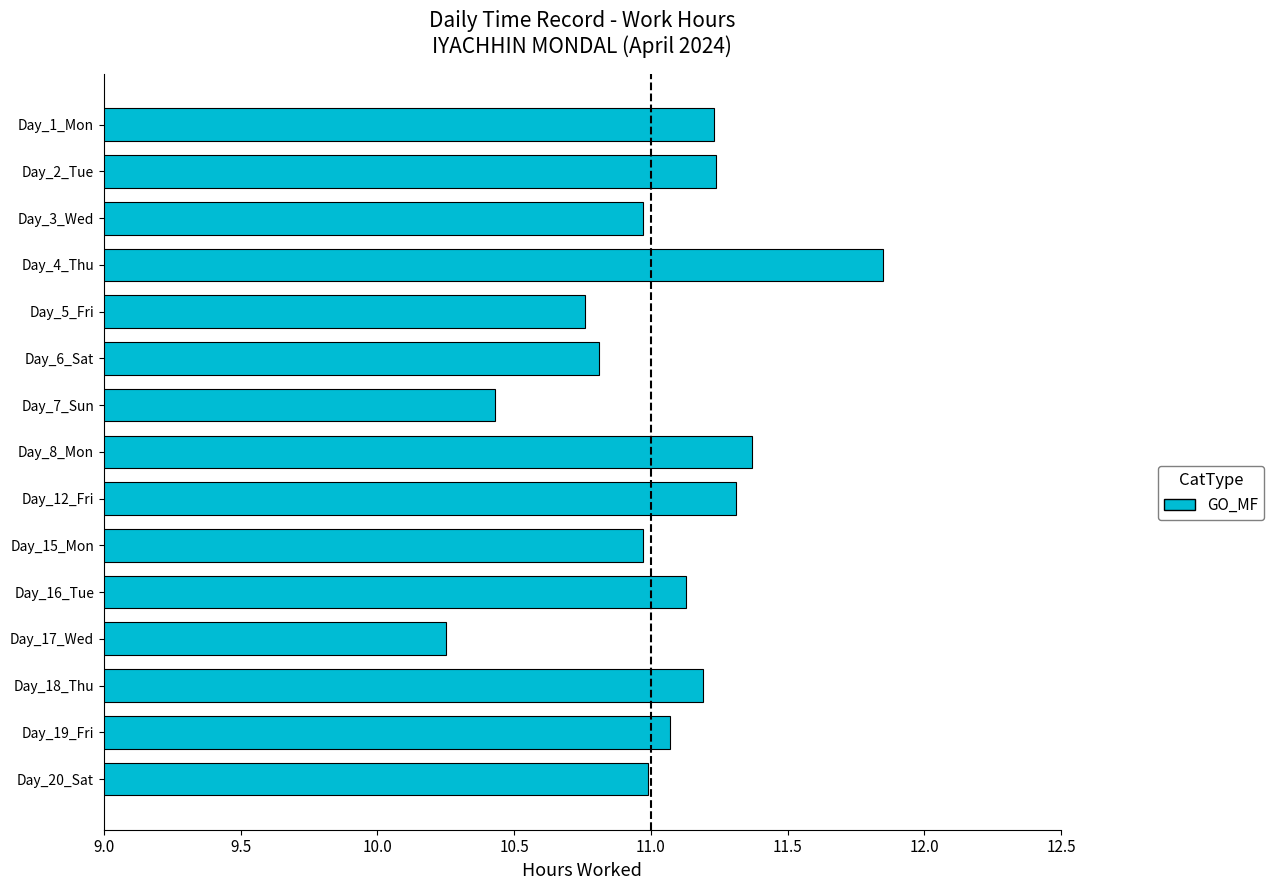

What is the difference between the maximum and minimum values?

1.6